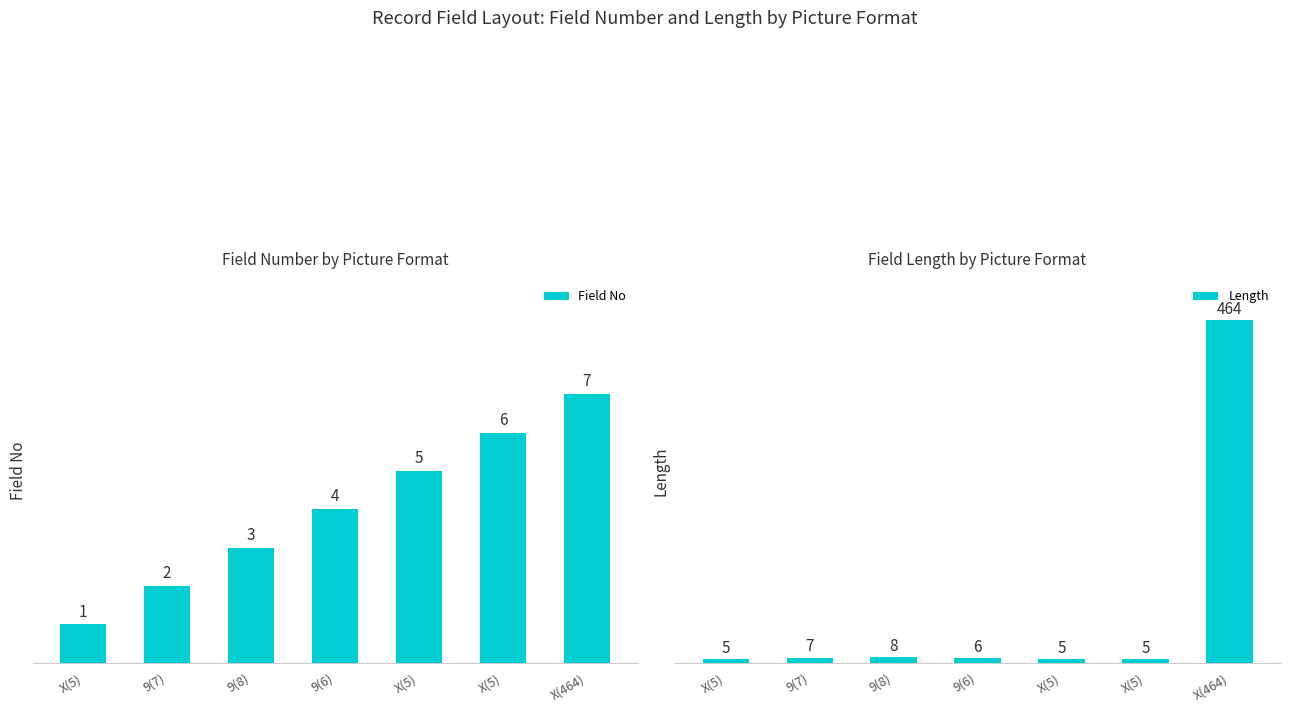

What are all the series names shown in the legend?

Field No, Length